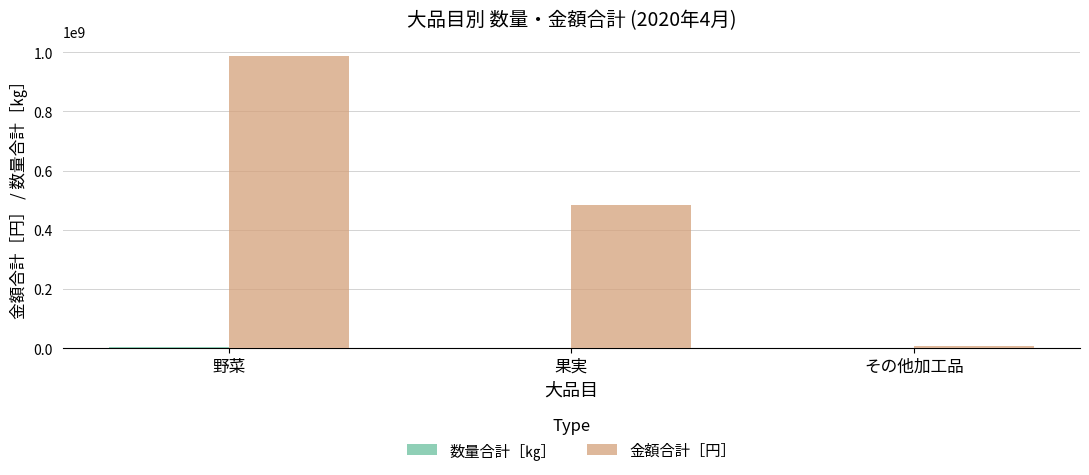

At which category is the sum across all series the highest?

野菜